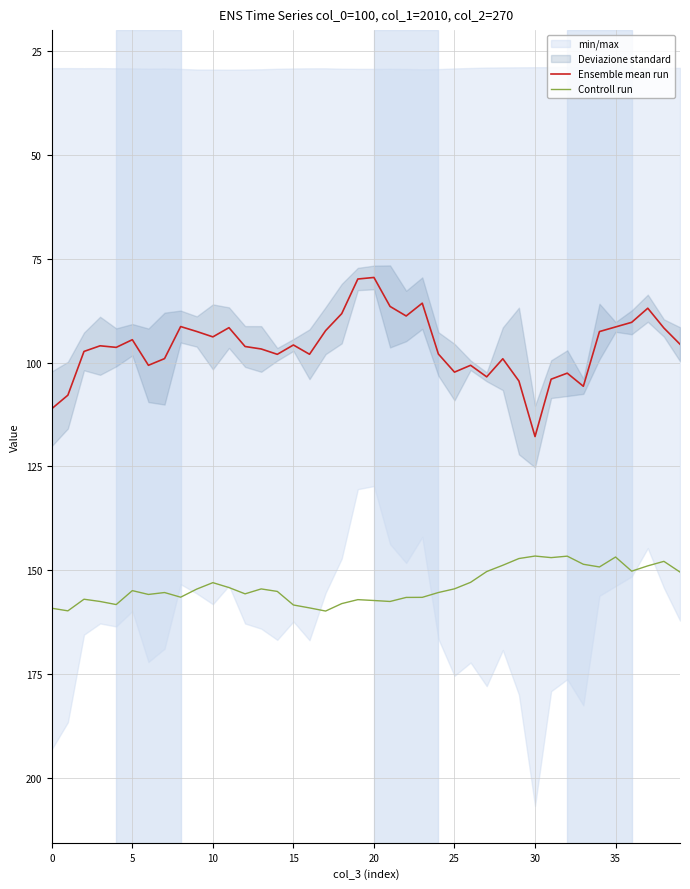

Which series has the widest spread of values?

Ensemble mean run